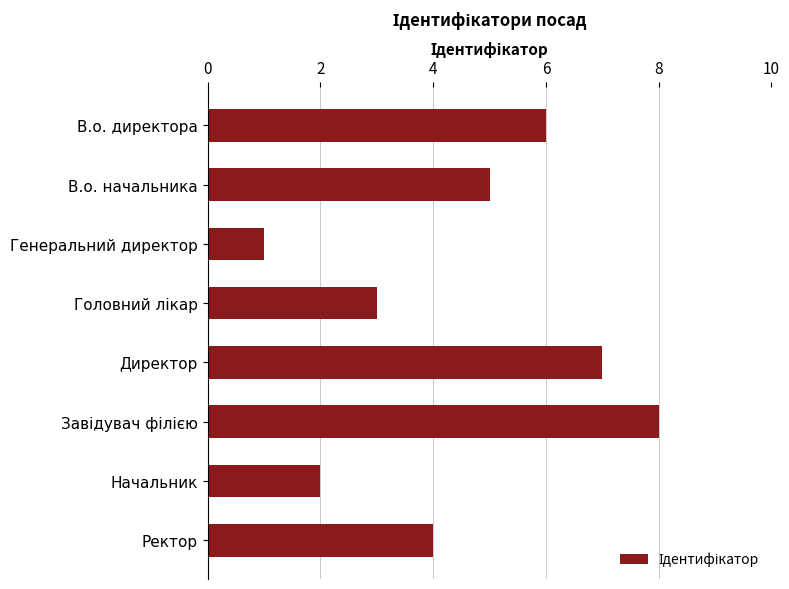

What is the change in value from Генеральний директор to Начальник?

+1